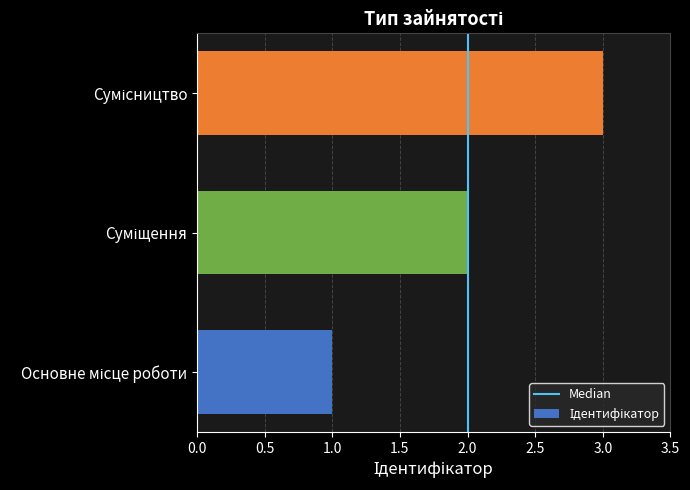

Does the chart contain any negative values?

No